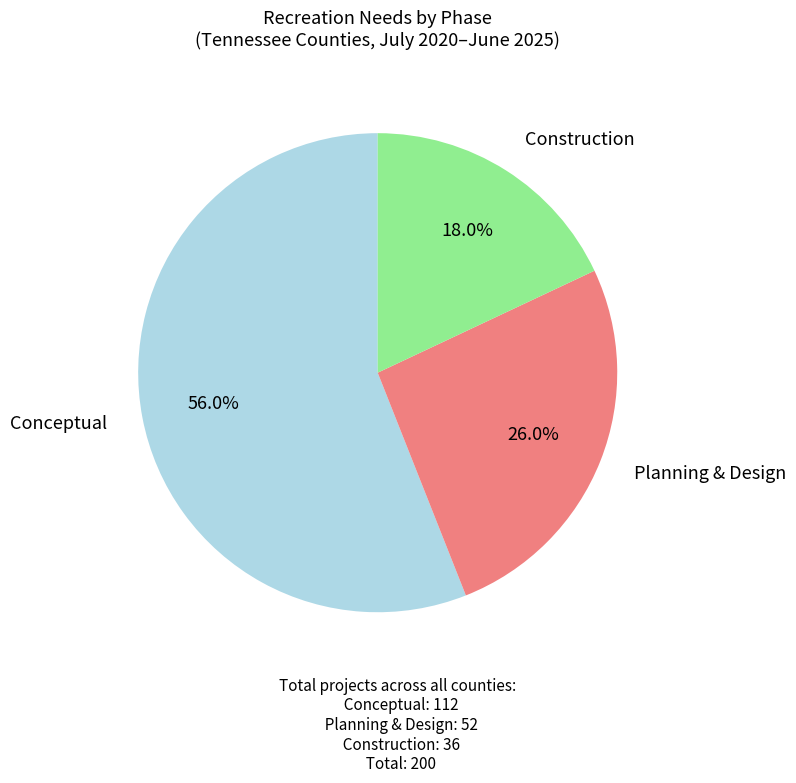

Count the number of slices in the pie.

3